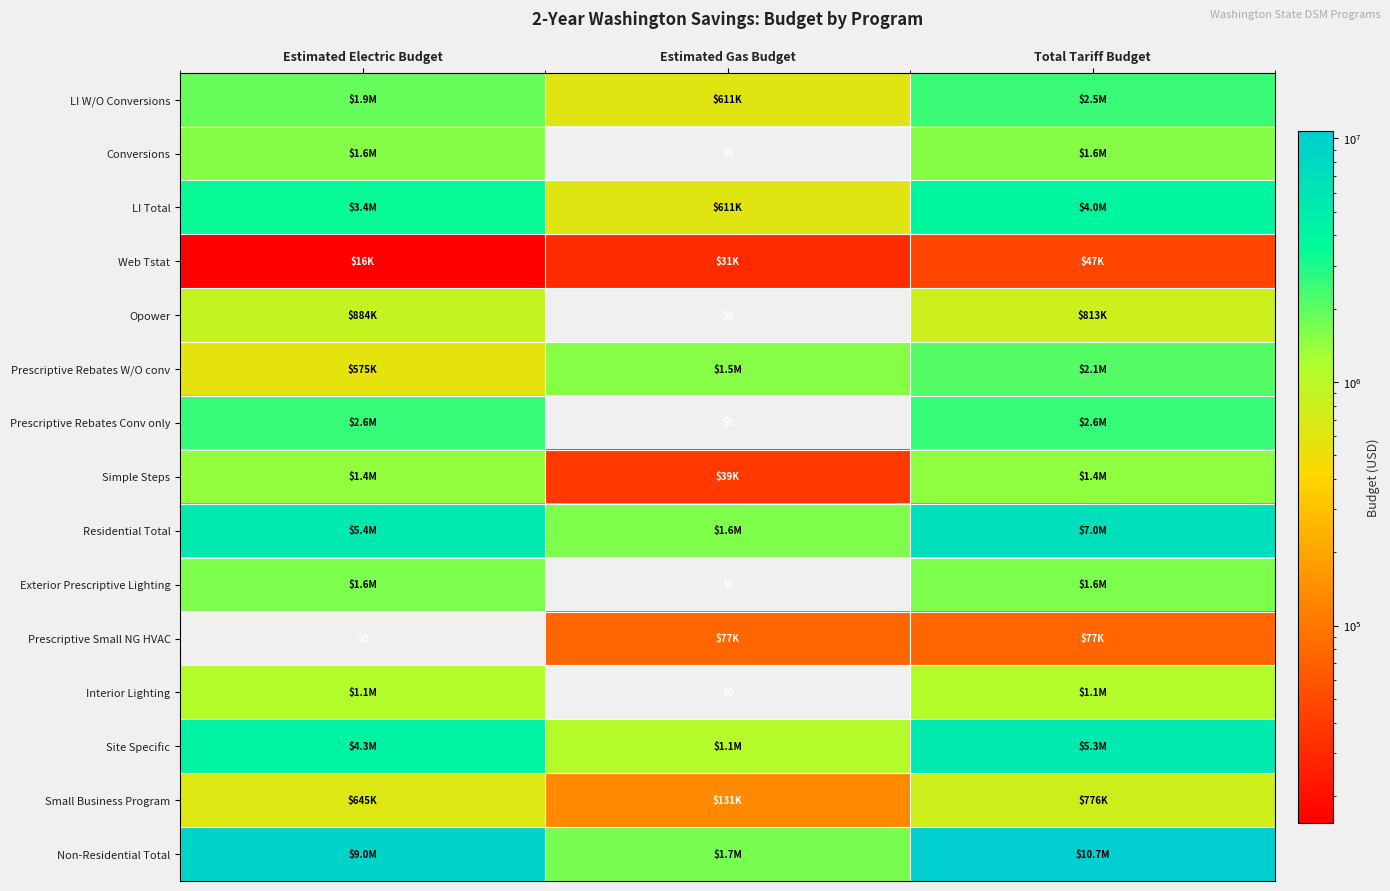

Between Estimated Electric Budget and Total Tariff Budget, which series saw the biggest shift?

Non-Residential Total